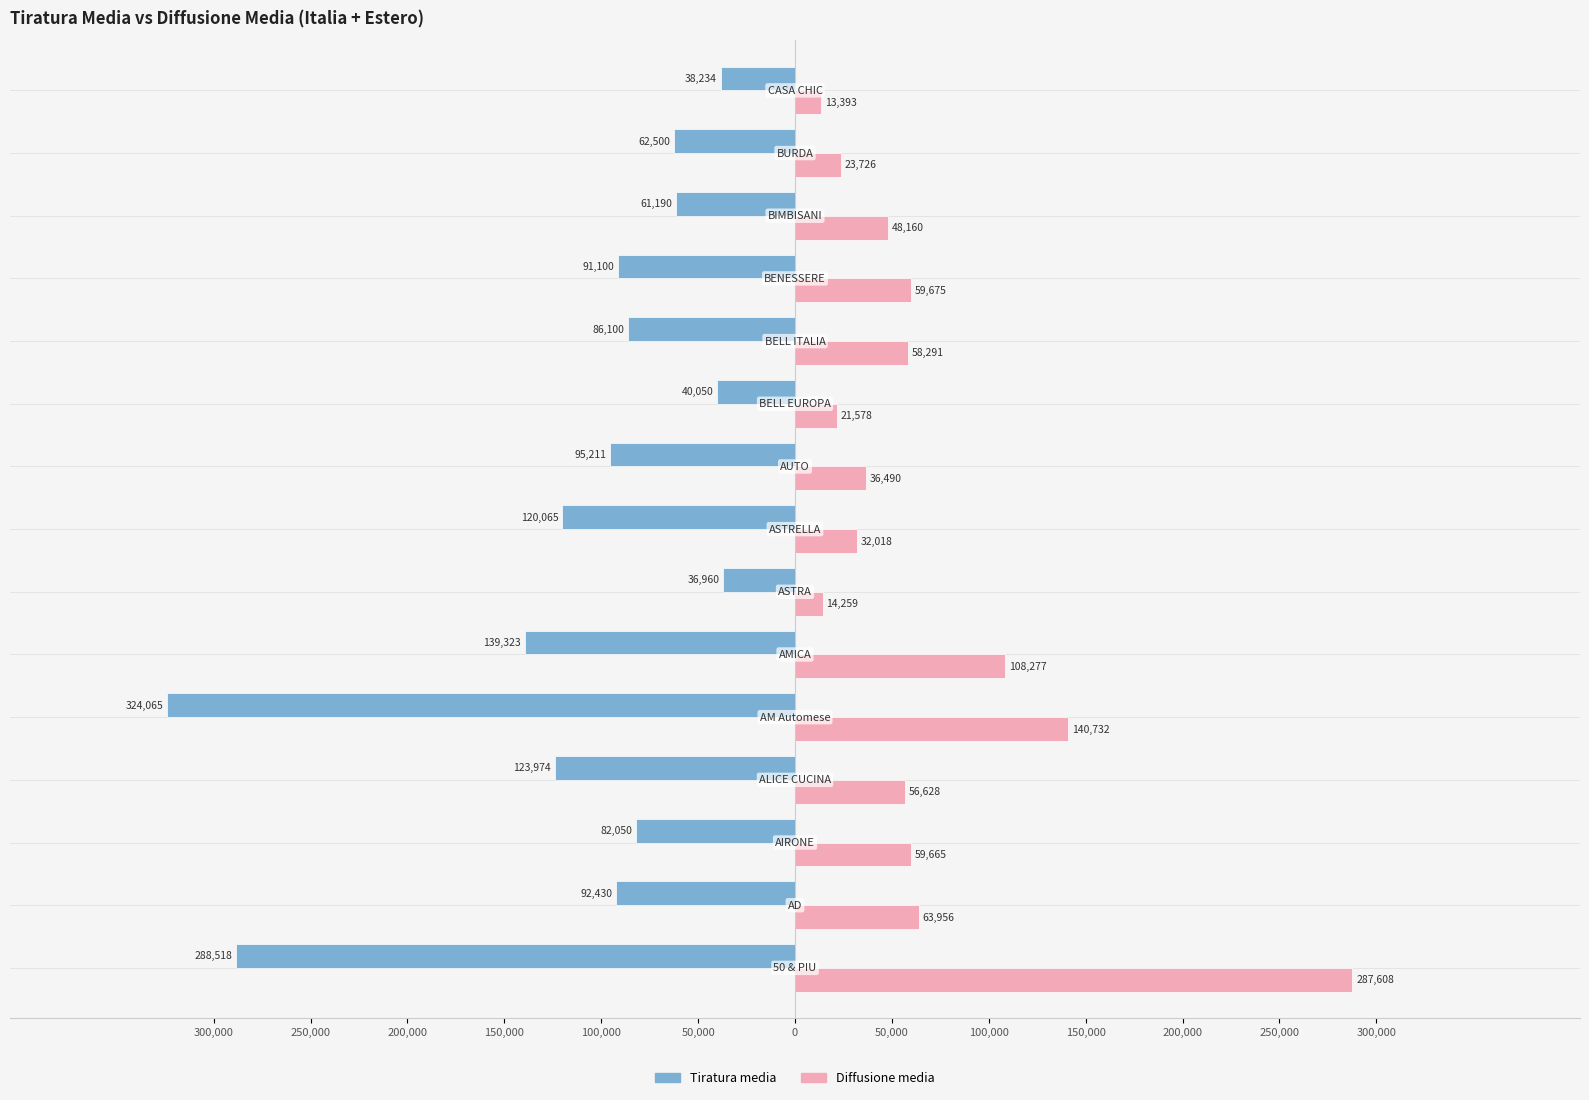

What are all the series names shown in the legend?

Tiratura media, Diffusione media